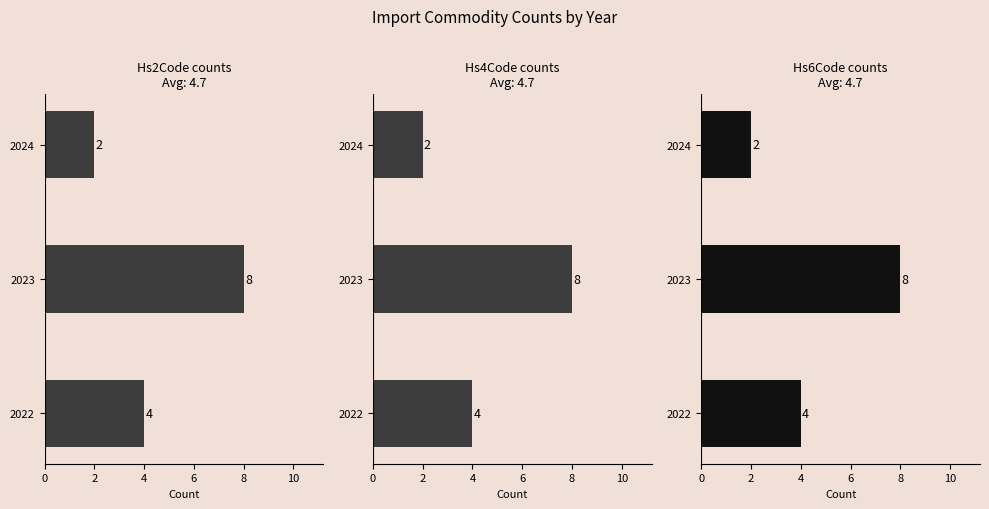

Is it true that Hs4Code counts equals 7 at 2022?

False